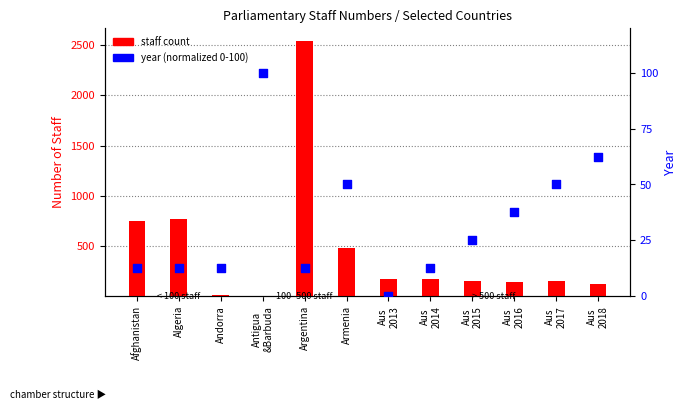

Is the value of year (normalized) at Algeria greater than the value of staff count at Algeria?

No